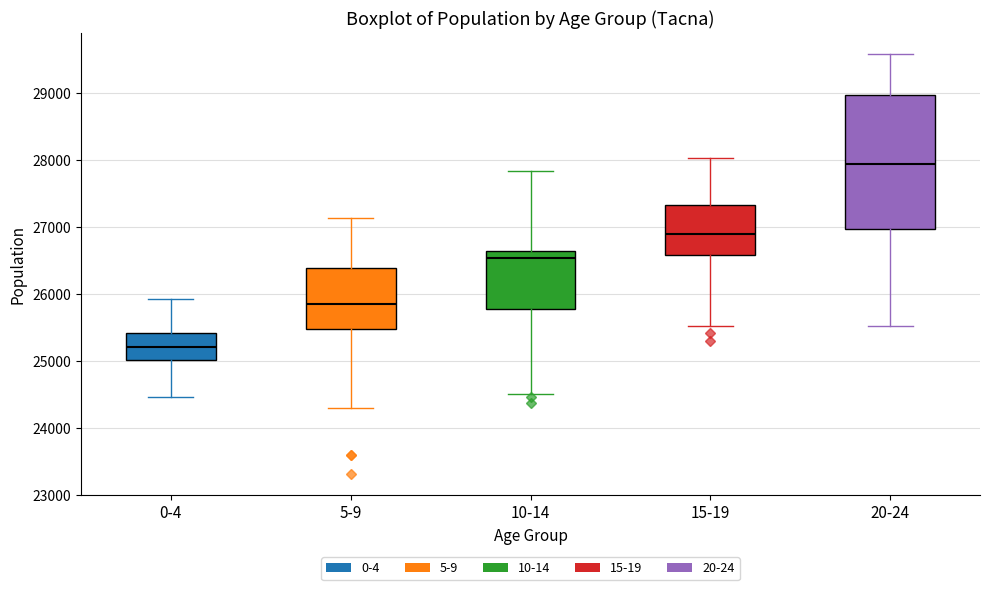

Reading left to right, transcribe this box plot: for each box, give where its median line is, the range the box spans, and where its two whiskers end, as read against the y-axis. The values are not printed on the chart, so give them approximately, as read against the axis.

0-4: median 25200, box 25000 to 25400, whiskers 24500 to 25900
5-9: median 25900, box 25500 to 26400, whiskers 24300 to 27100
10-14: median 26500, box 25800 to 26600, whiskers 24500 to 27800
15-19: median 26900, box 26600 to 27300, whiskers 25500 to 28000
20-24: median 27900, box 27000 to 29000, whiskers 25500 to 29600